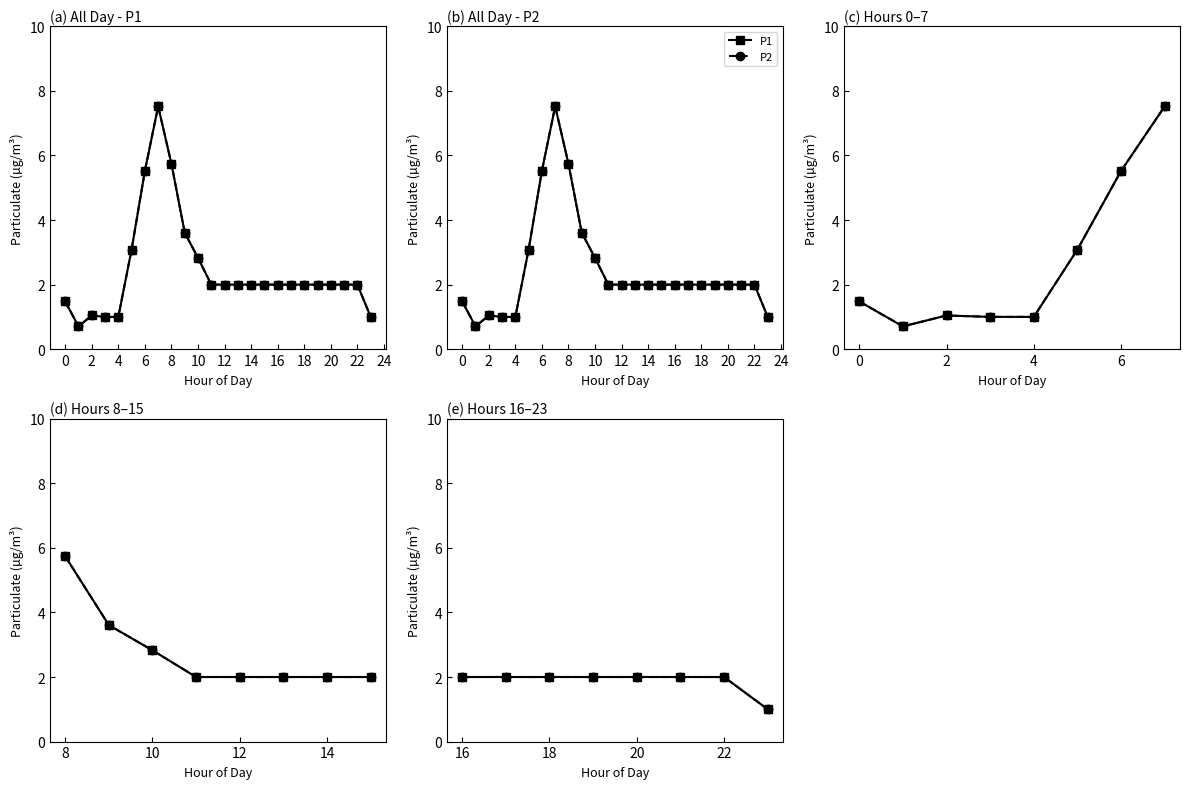

Does the chart have visible grid lines?

No